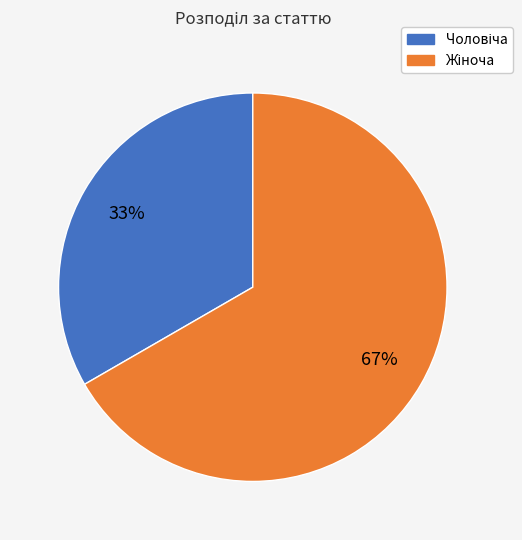

Is there a majority slice in this chart?

Yes